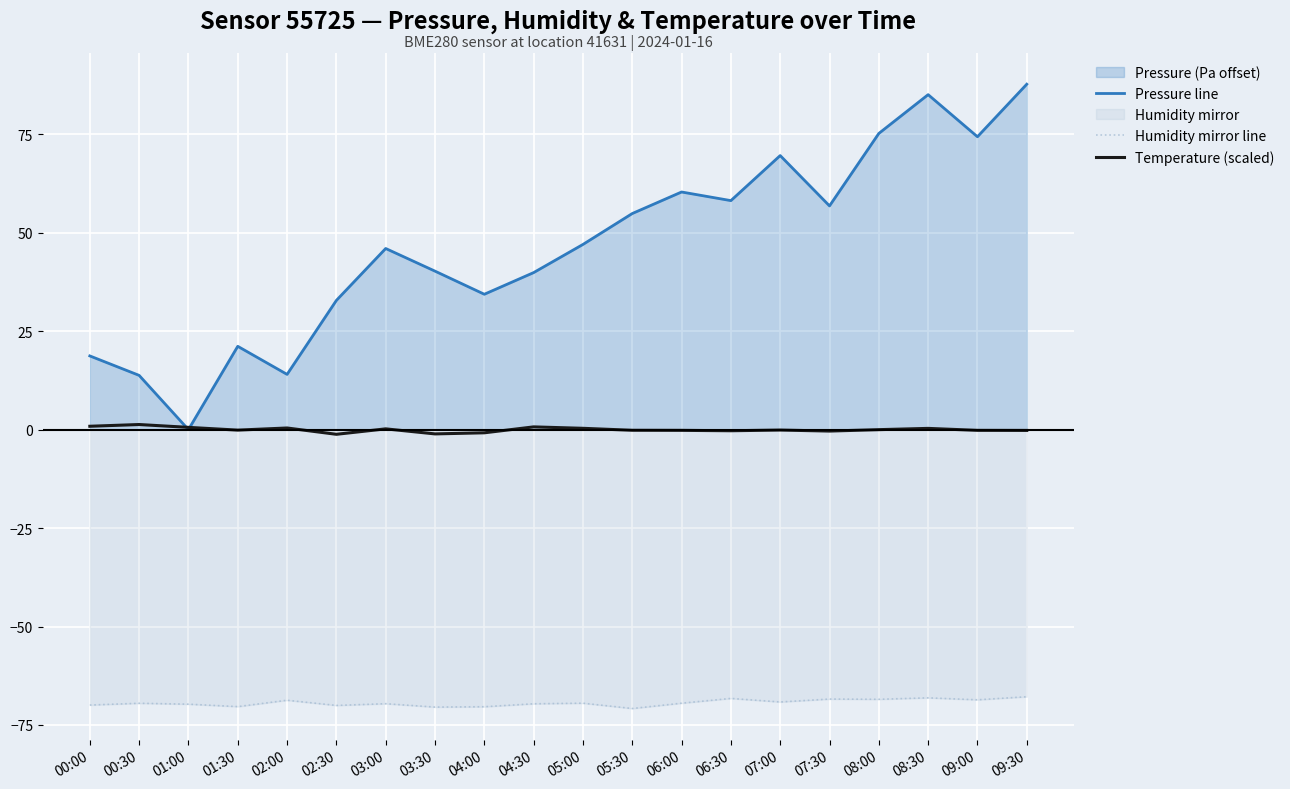

At which label does temperature reach its minimum?

02:30